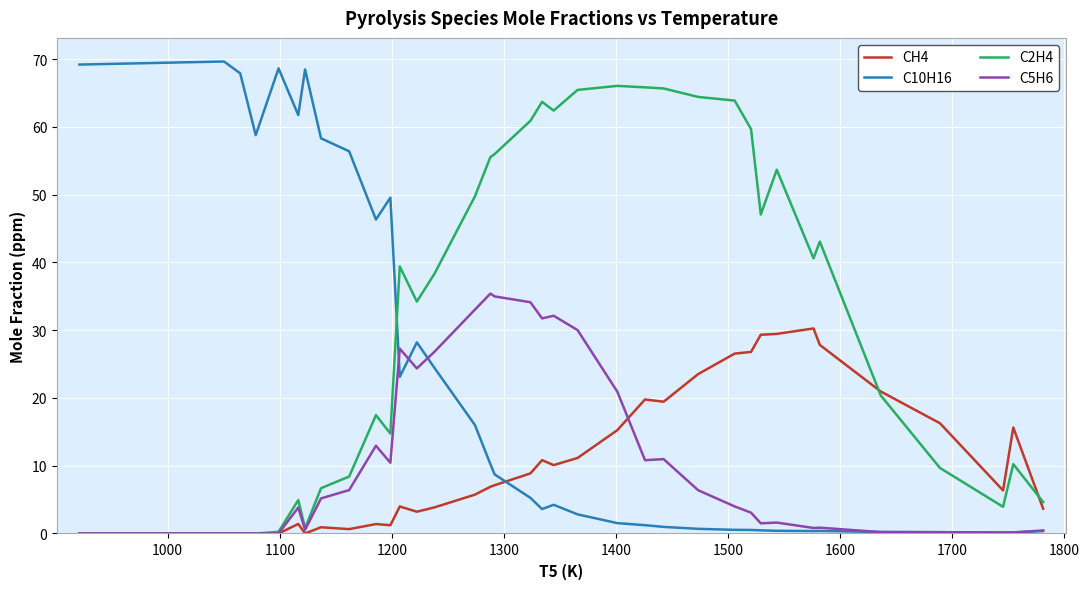

Which series has the widest spread of values?

C10H16